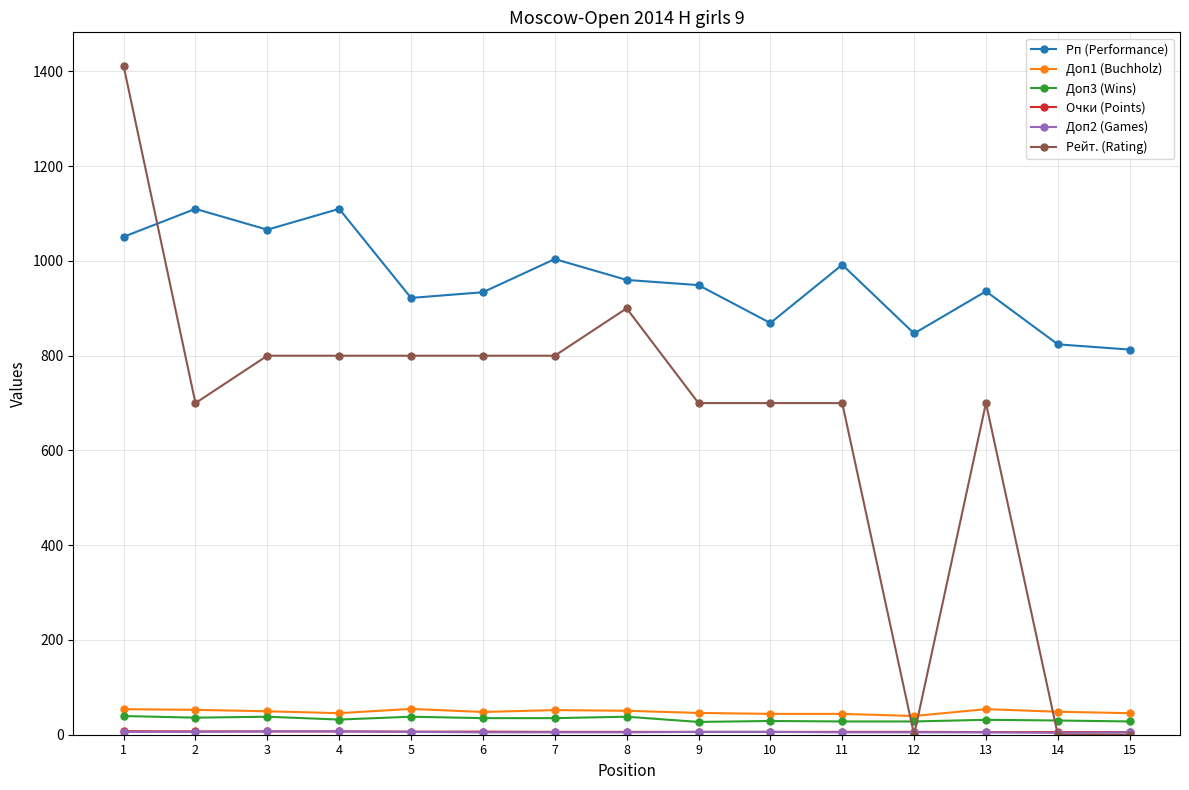

True or false: Рп (Performance) and Доп3 (Wins) cross at least once.

False